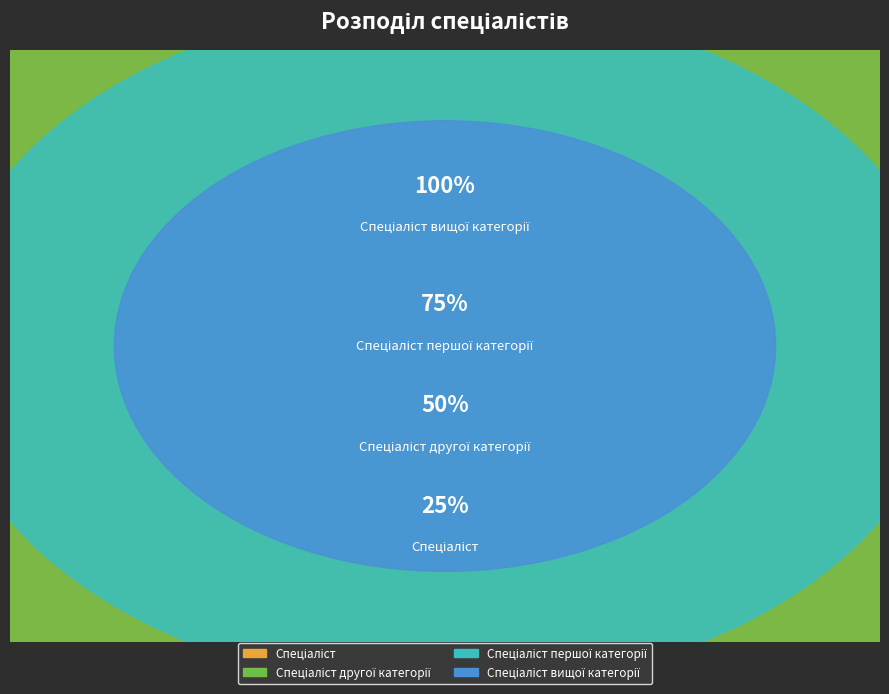

The Спеціаліст першої категорії slice represents 18% of the pie. True or false?

False